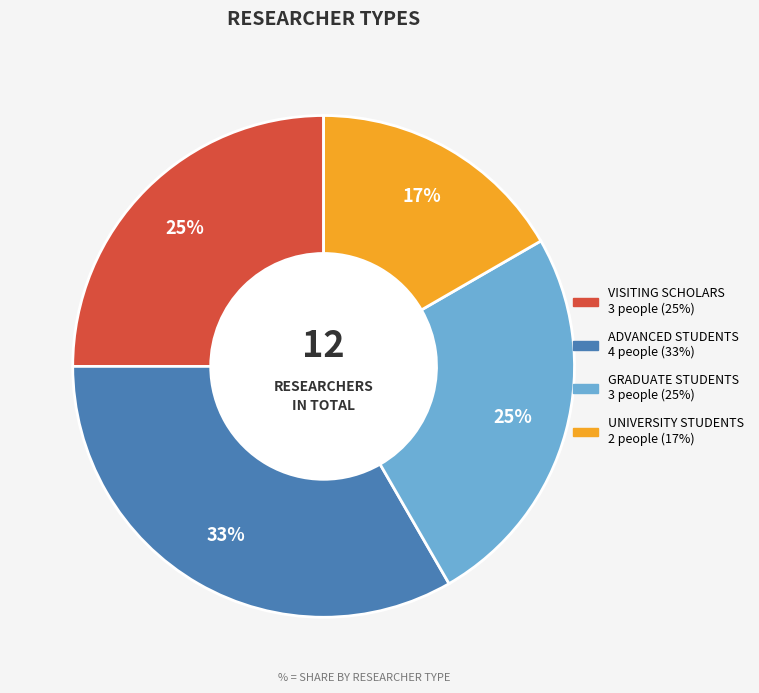

Is there a majority slice in this chart?

No